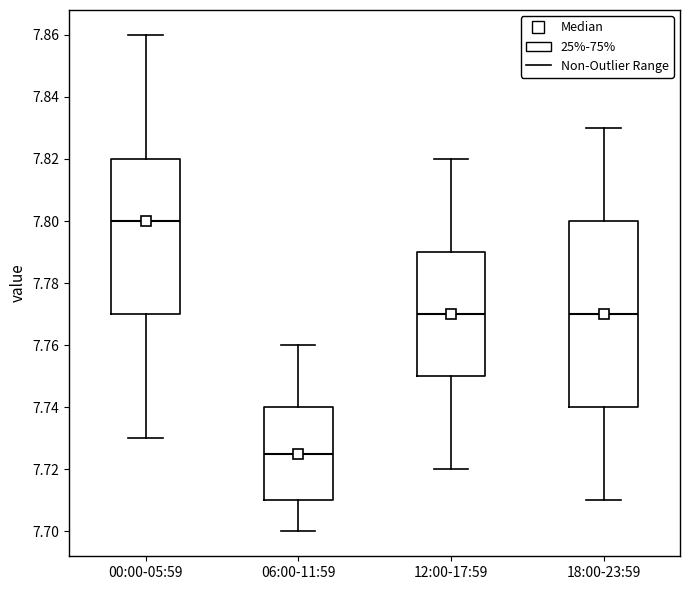

Which box is the tallest, from its lower edge to its upper edge?

18:00-23:59